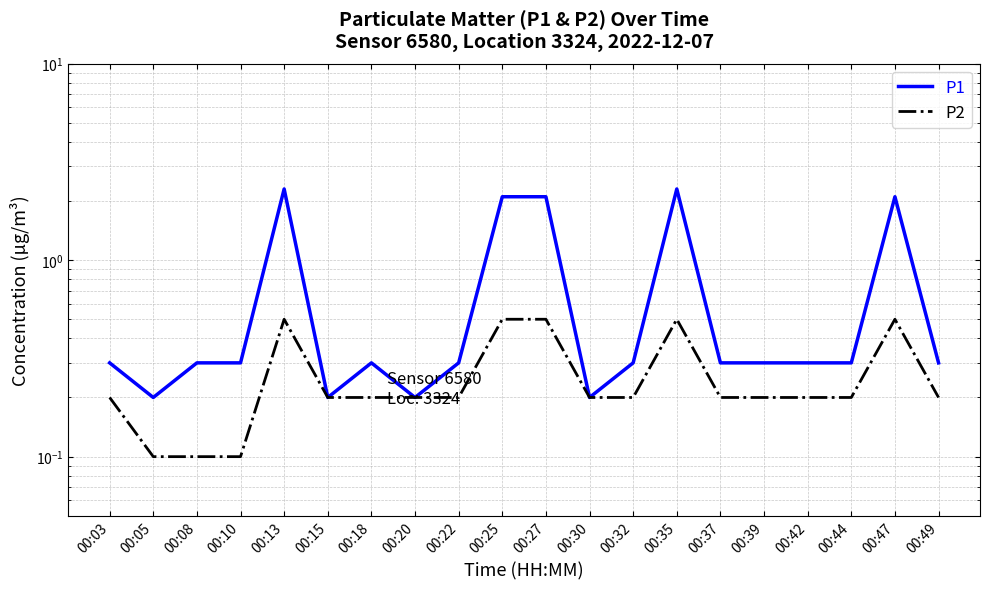

List the series in order of their overall mean, lowest first.

P2, P1